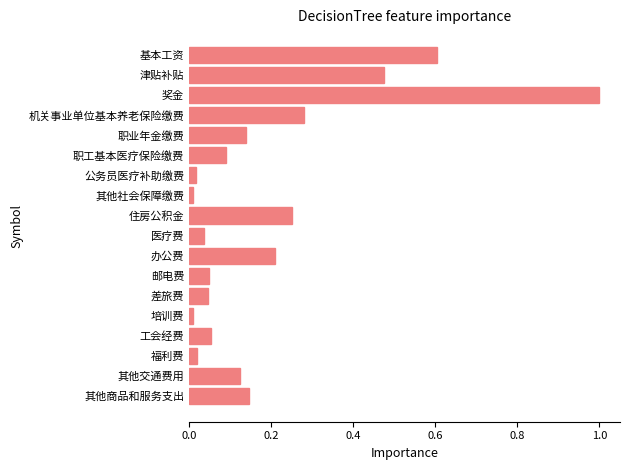

Which label corresponds to the largest value in the chart?

奖金